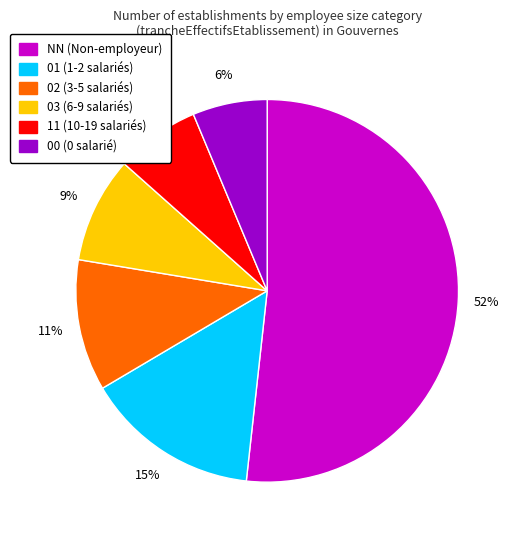

What percentage is the 03 slice, to the nearest percent?

9%